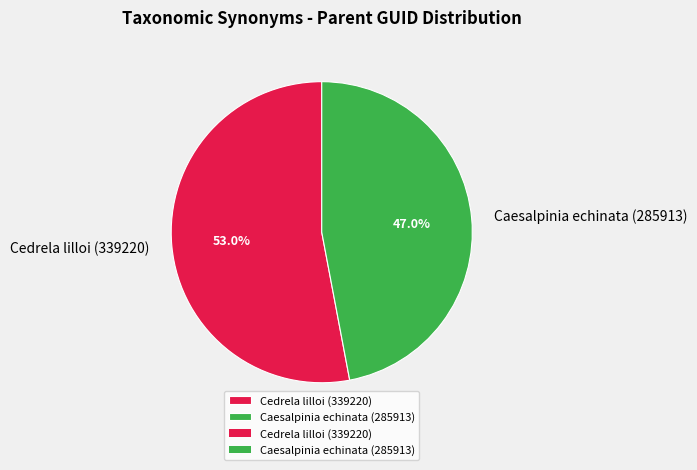

The Caesalpinia echinata (285913) slice represents 47% of the pie. True or false?

True